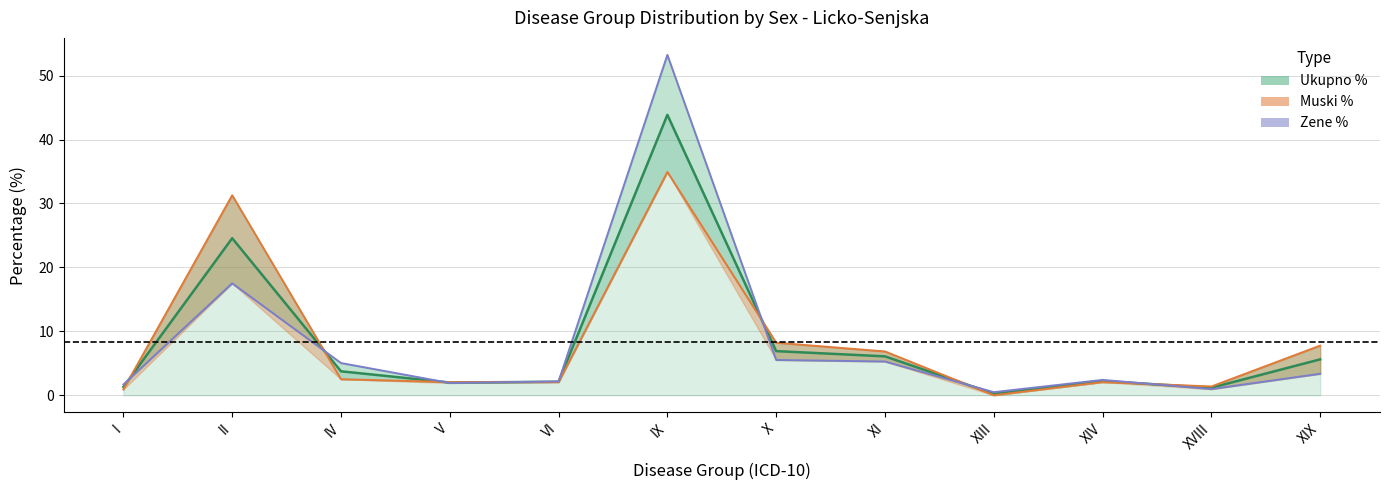

Where is the first local minimum?

XIII